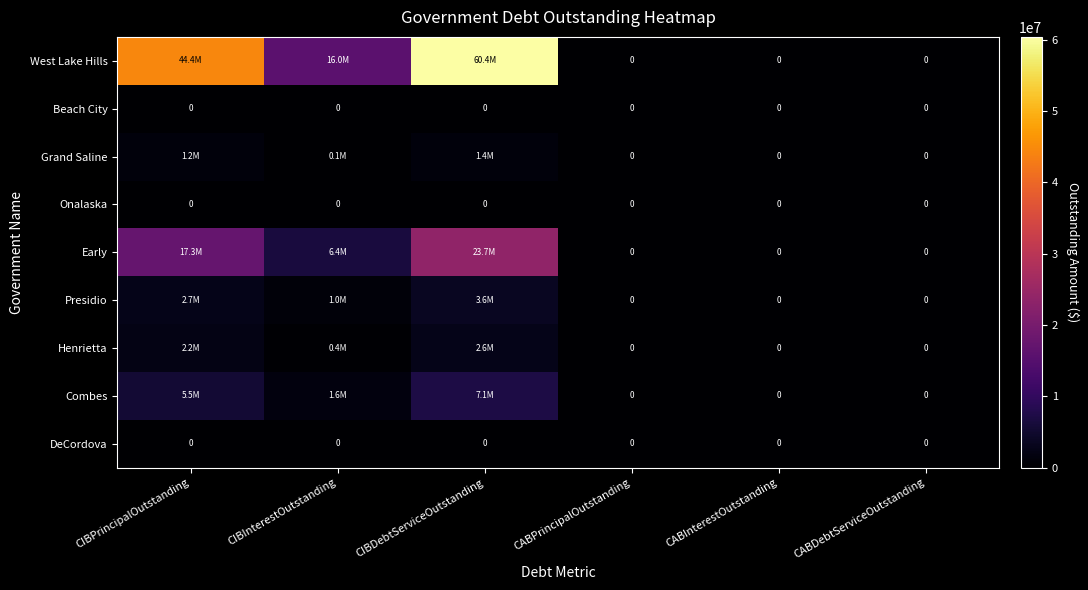

The value of DeCordova at CABDebtServiceOutstanding is 0.0. True or false?

True